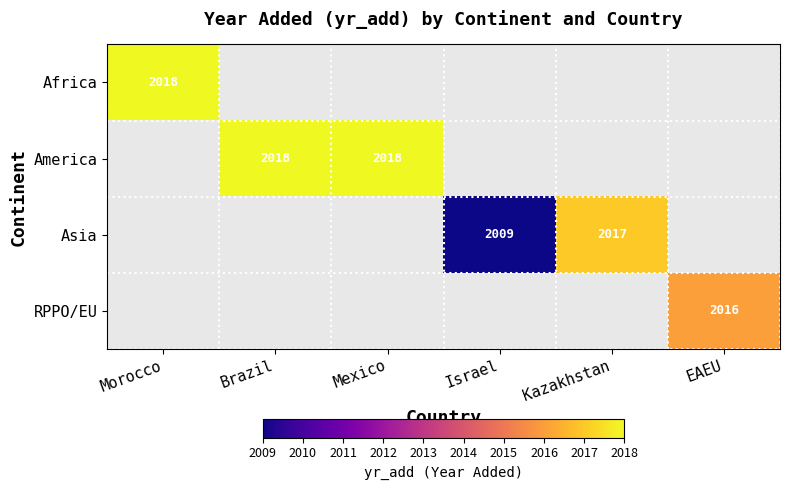

At how many categories does at least one series exceed 2014?

5